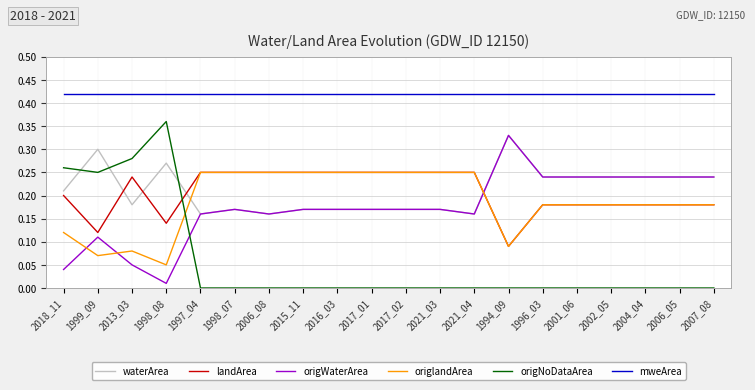

What position from the left is 2016_03?

9